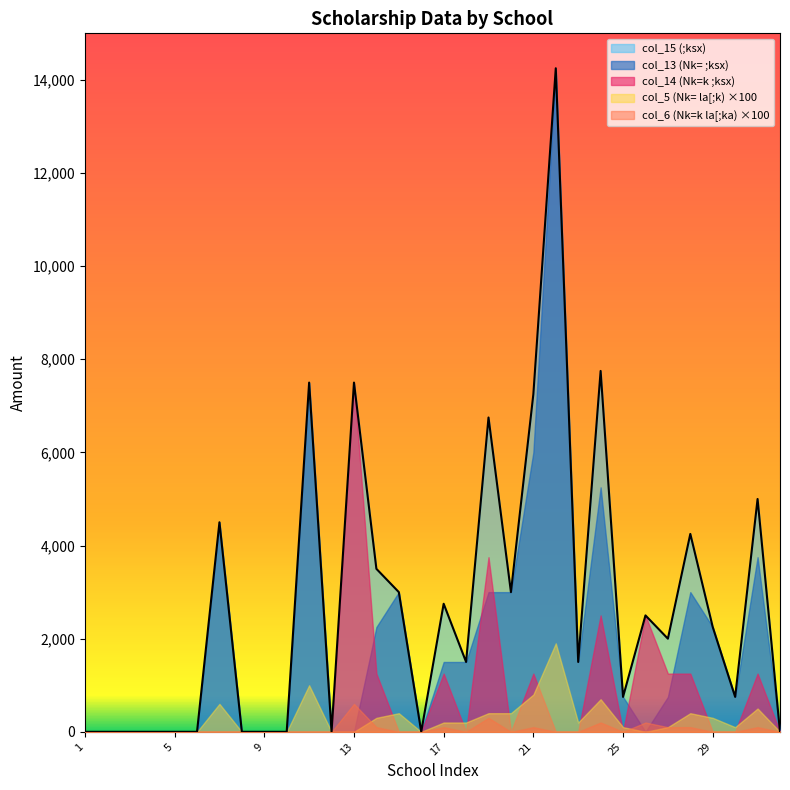

What is the value of the col_14 (Nk=k ;ksx) point at the 24th from the left?

2500